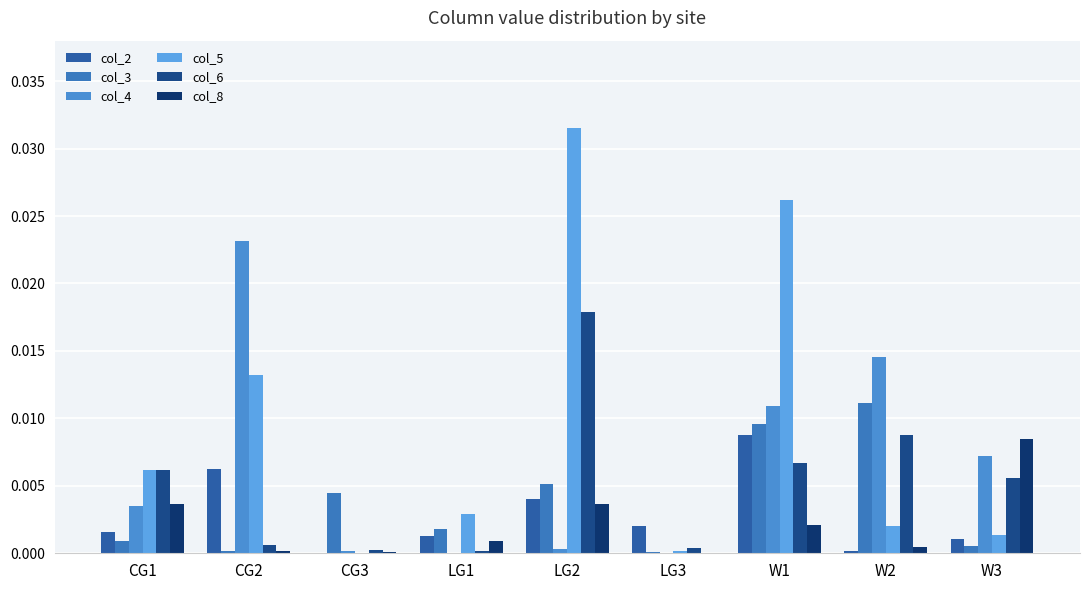

Which category has the lowest value across all series?

LG1